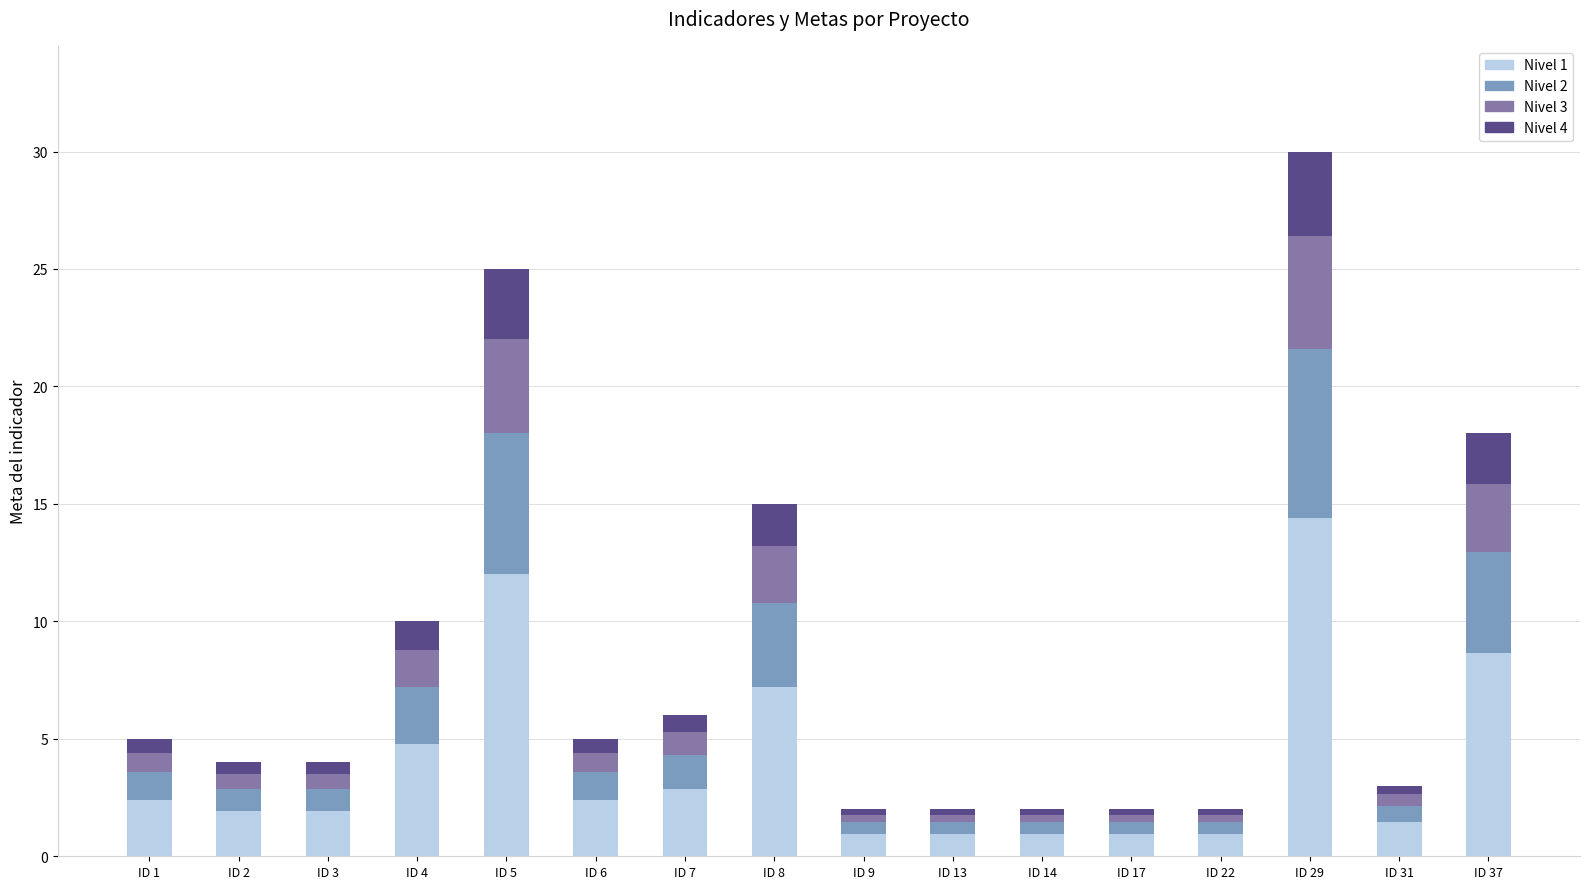

How many bars are there in total?

16